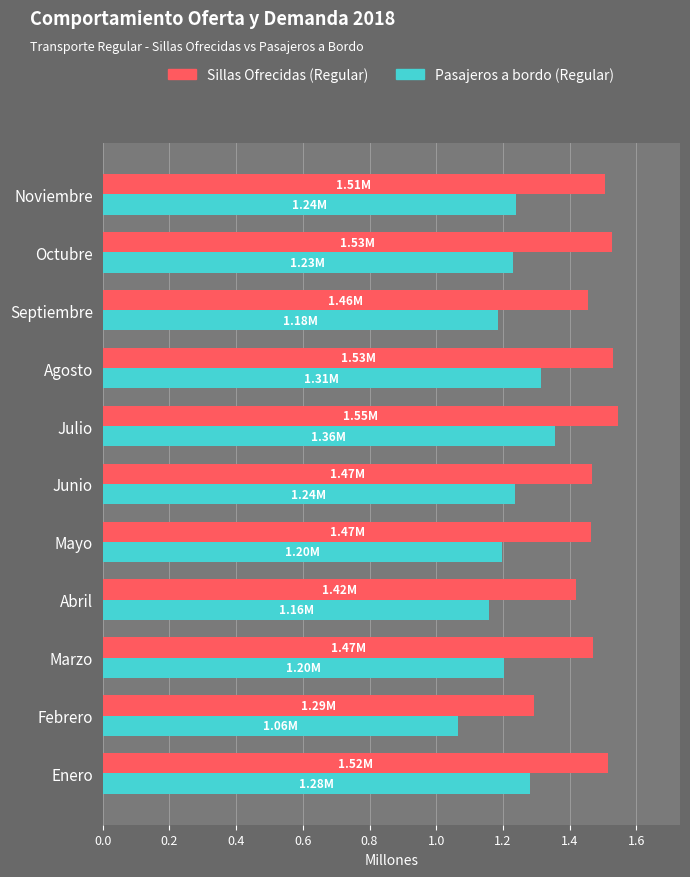

Is the value of Pasajeros a bordo (Regular) at Marzo greater than the value of Sillas Ofrecidas (Regular) at Octubre?

No